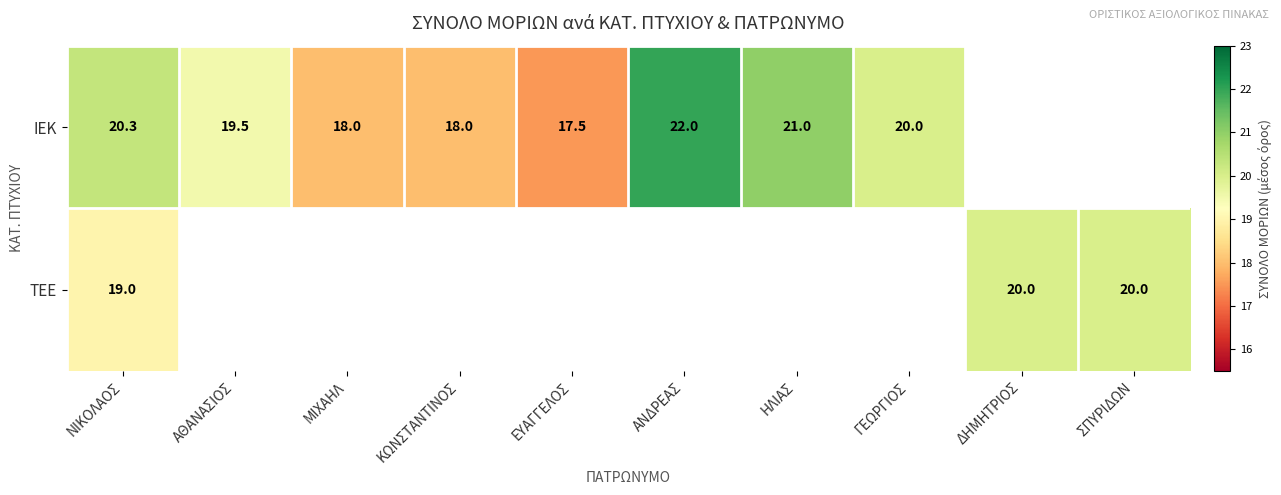

Is the value of ΤΕΕ at ΔΗΜΗΤΡΙΟΣ greater than the value of ΙΕΚ at ΑΝΔΡΕΑΣ?

No